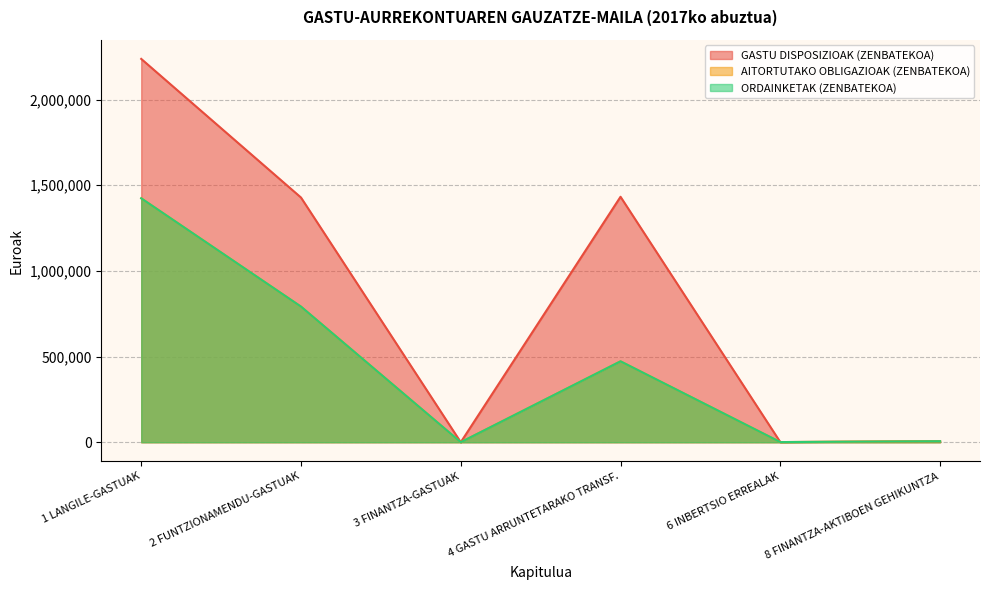

At how many categories does at least one series exceed 156855?

3